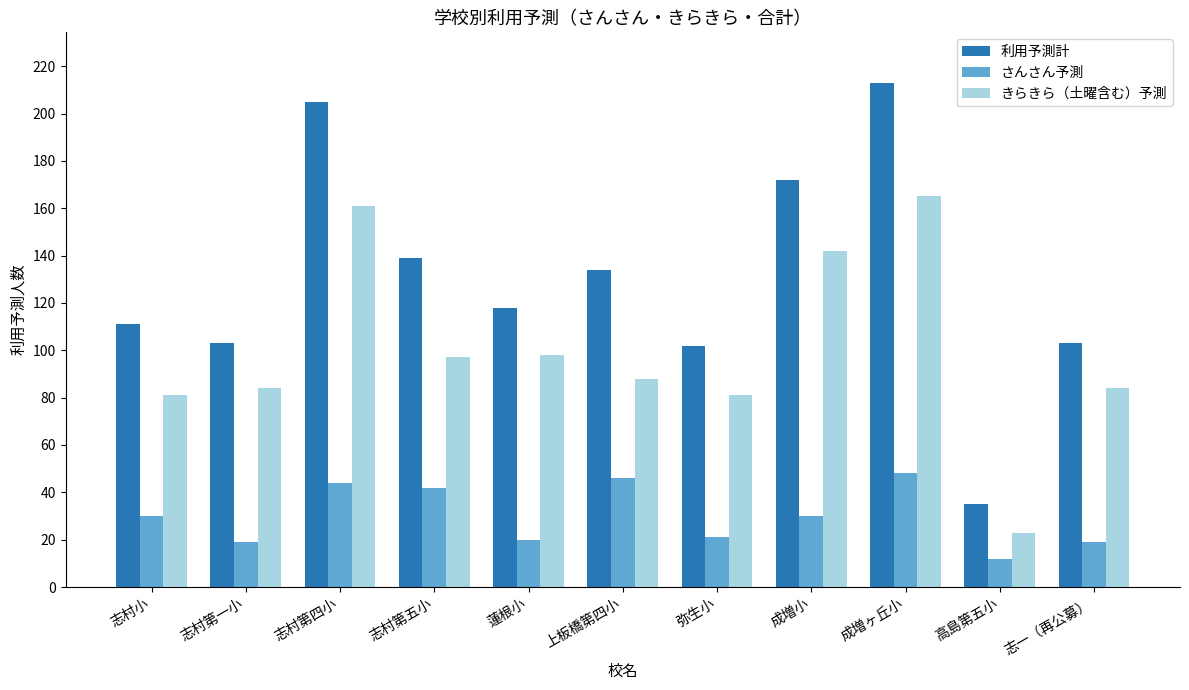

What are all the series names shown in the legend?

利用予測計, さんさん予測, きらきら（土曜含む）予測